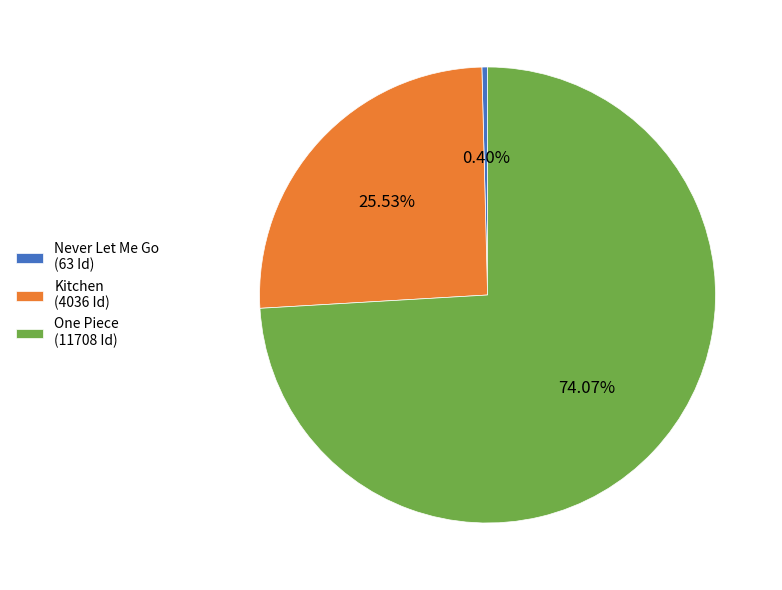

What is the total percentage of One Piece and Never Let Me Go?

74.5%